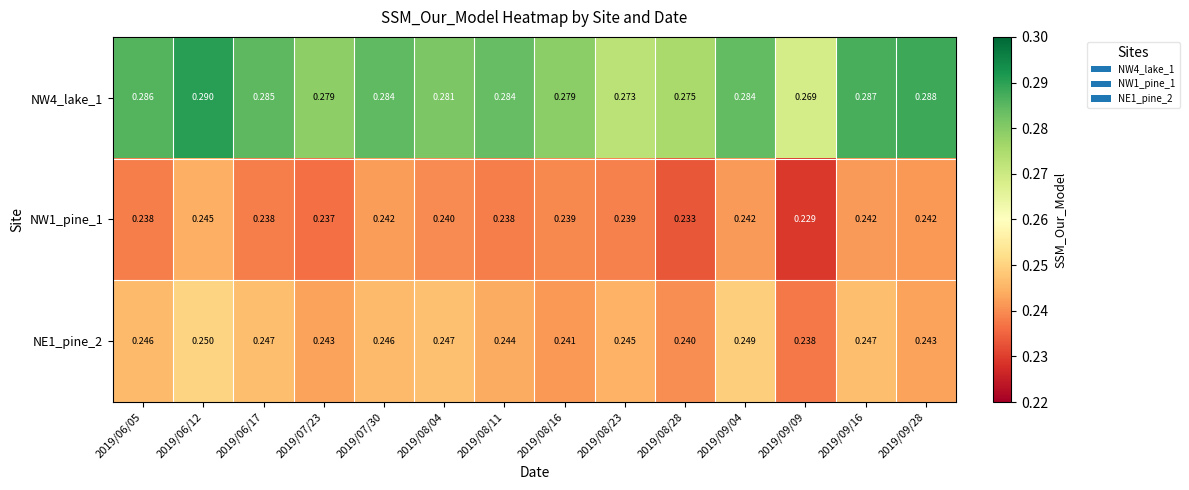

What is the total value across all series at 2019/09/09?

0.7